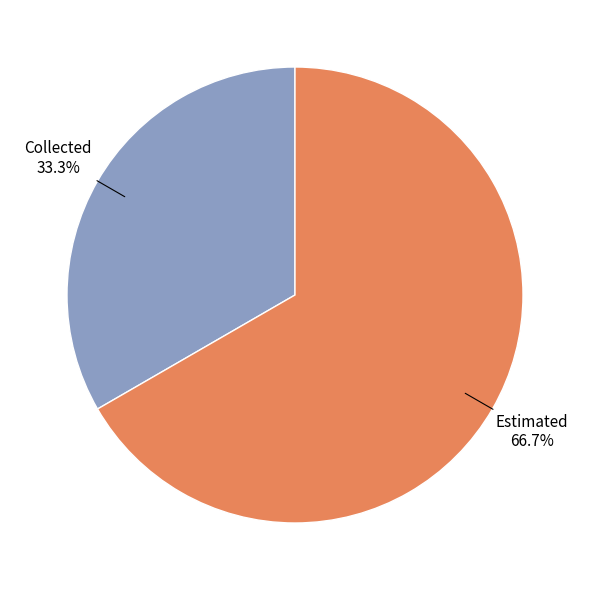

Rank the categories by value from highest to lowest.

Estimated, Collected